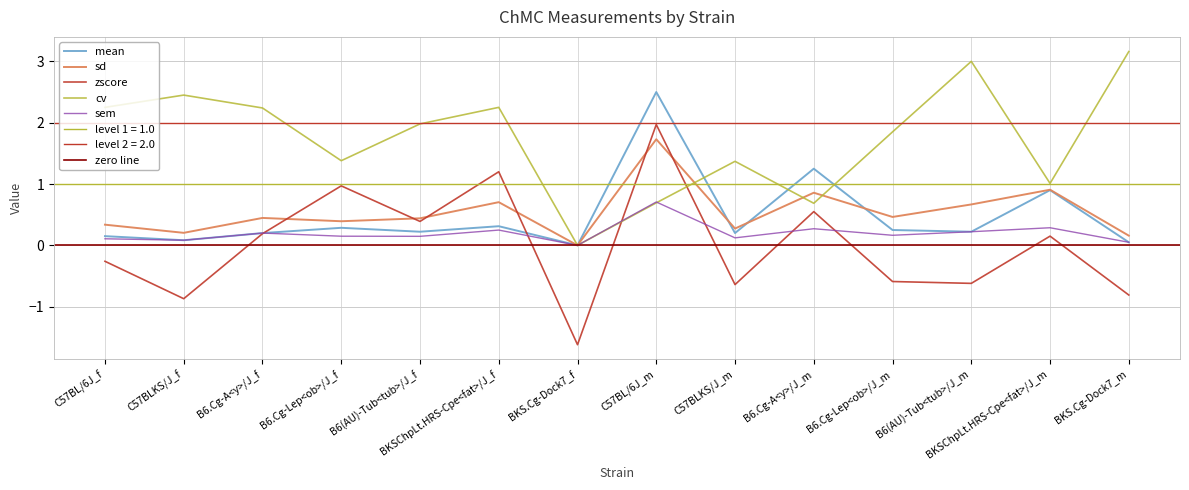

At which category is the sum across all series the highest?

C57BL/6J_m